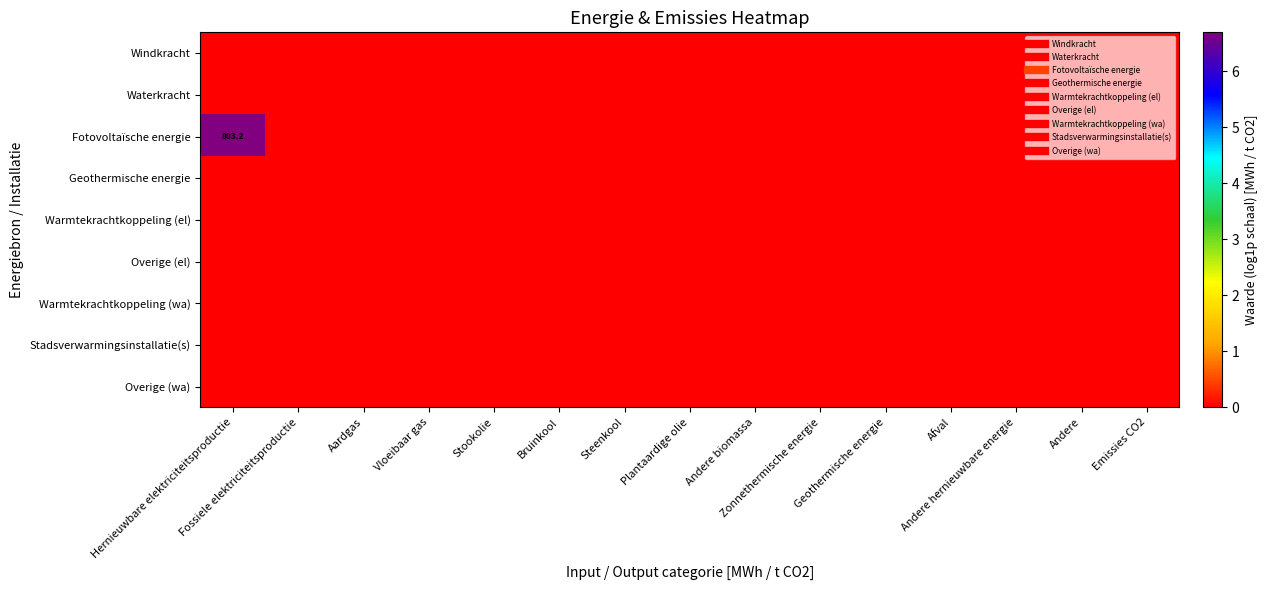

List the labels in order of Overige (wa) value, largest first.

Hernieuwbare elektriciteitsproductie, Fossiele elektriciteitsproductie, Aardgas, Vloeibaar gas, Stookolie, Bruinkool, Steenkool, Plantaardige olie, Andere biomassa, Zonnethermische energie, Geothermische energie, Afval, Andere hernieuwbare energie, Andere, Emissies CO2